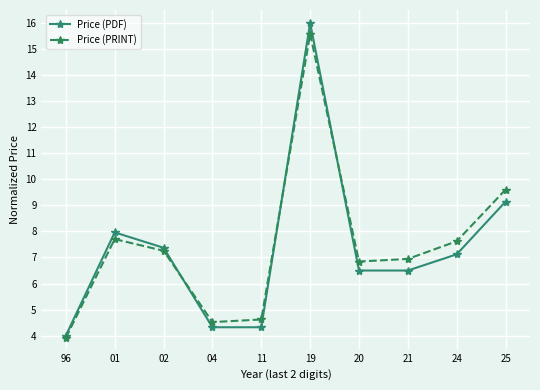

List the series in order of their overall mean, highest first.

Price (PRINT), Price (PDF)